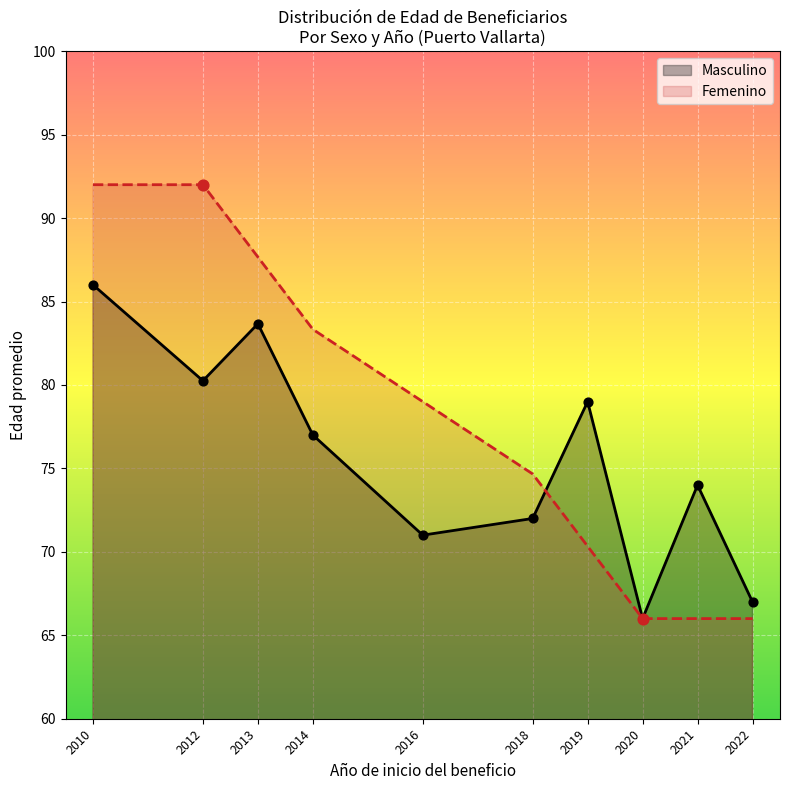

At which category is the sum across all series the highest?

2010